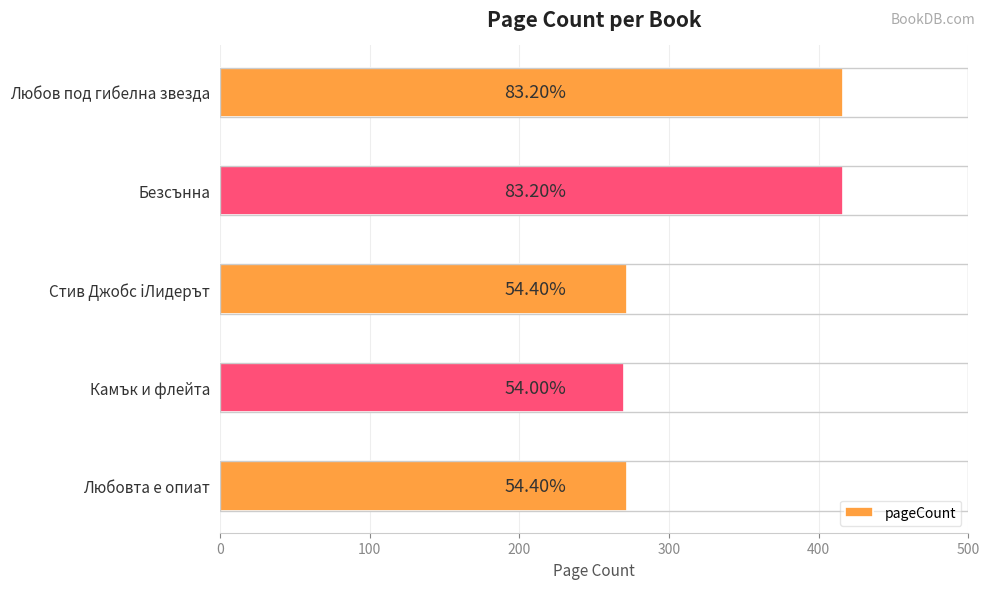

What is the difference between the values at Любовта е опиат and Любов под гибелна звезда?

144